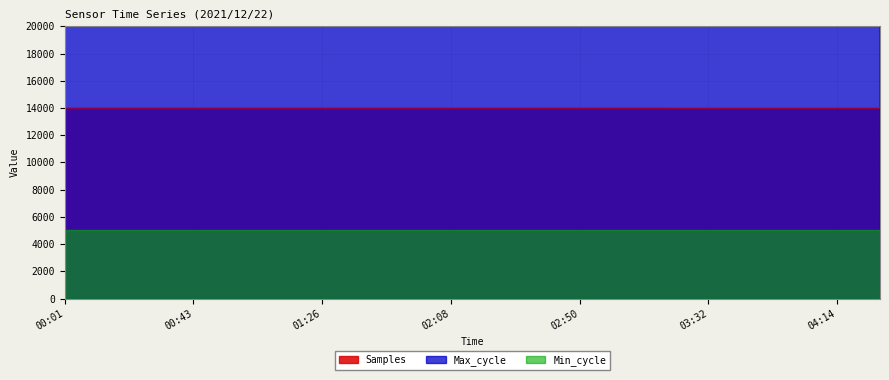

Is it true that Max_cycle equals 20187.9 at 01:54?

False